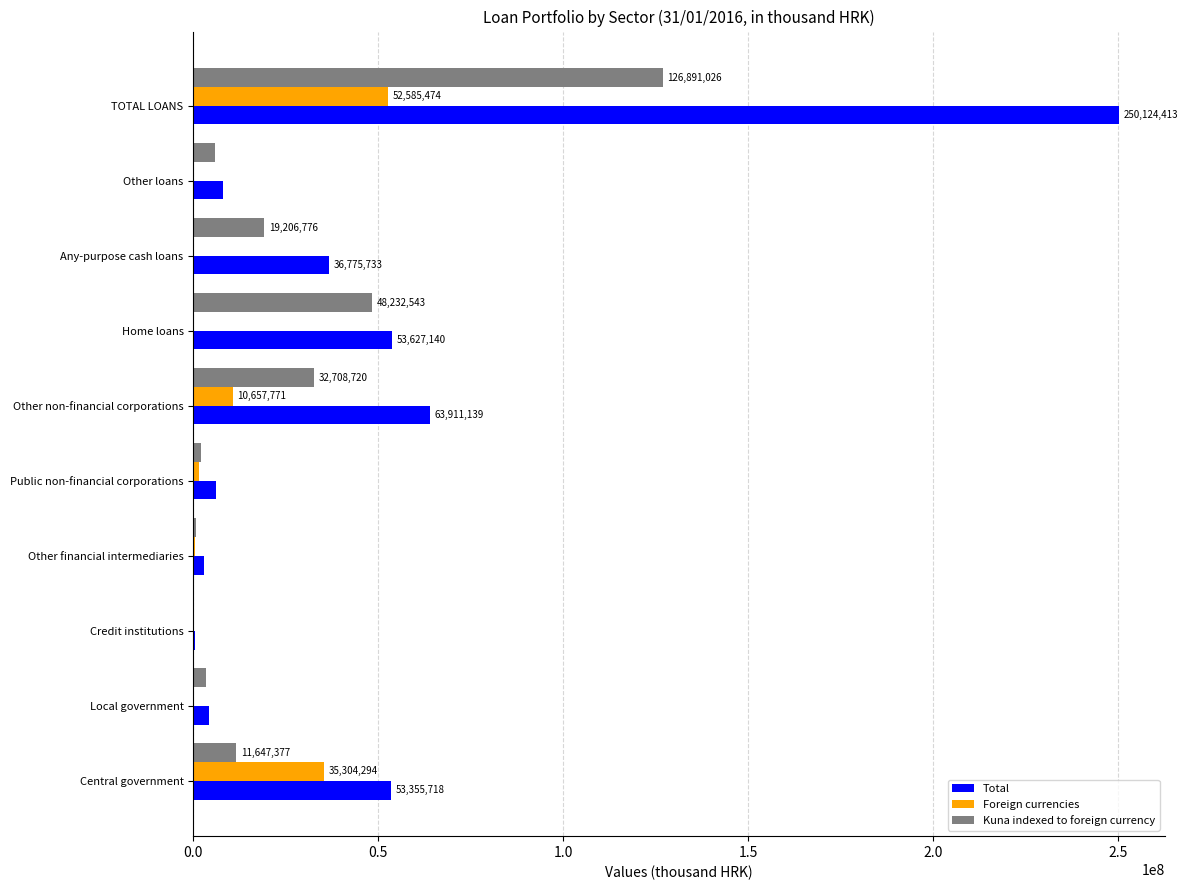

Which series has the largest total across all categories?

Total